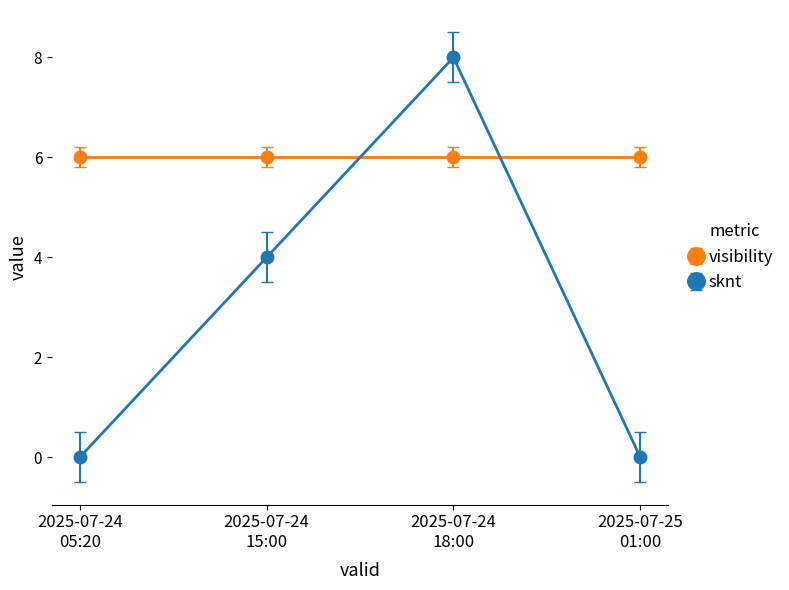

Which series ends up on top after the final intersection of sknt and visibility?

visibility